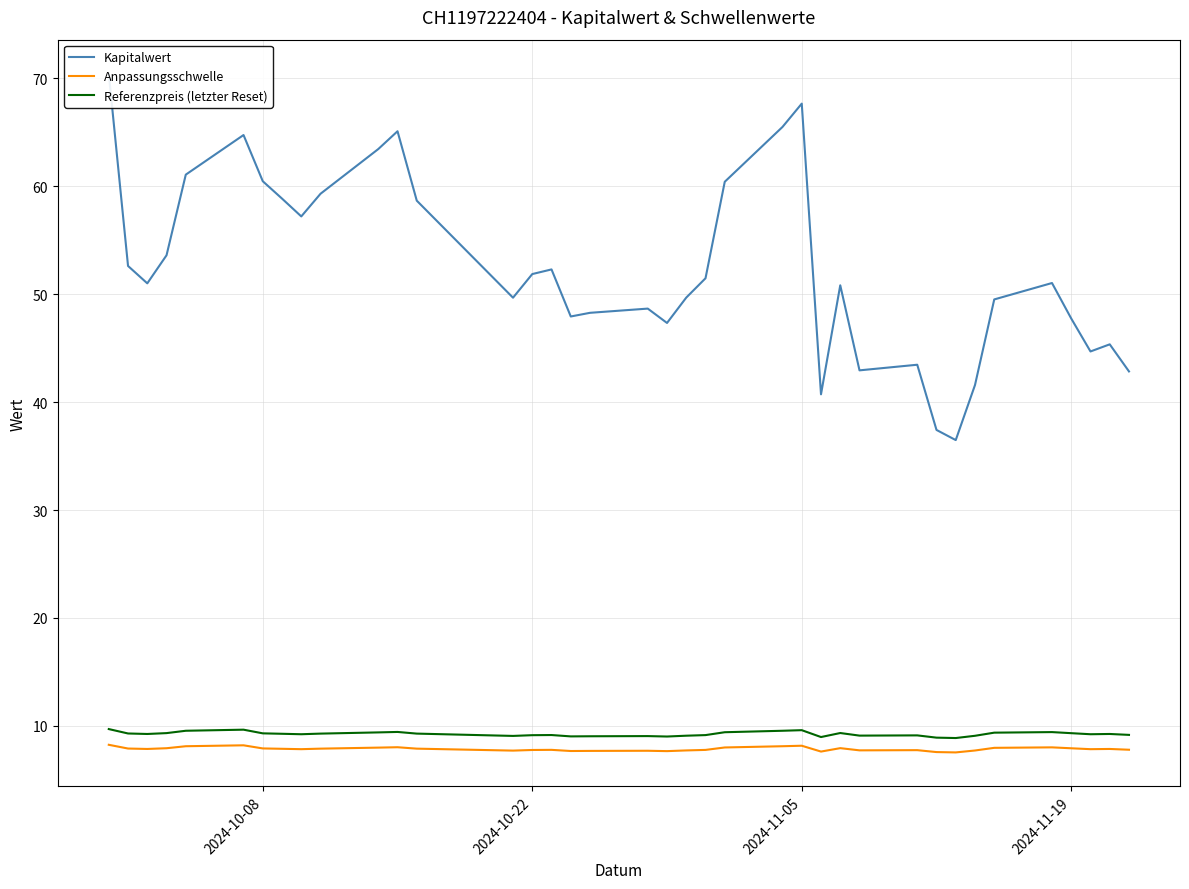

What is the highest value of the Referenzpreis (letzter Reset) series?

9.7